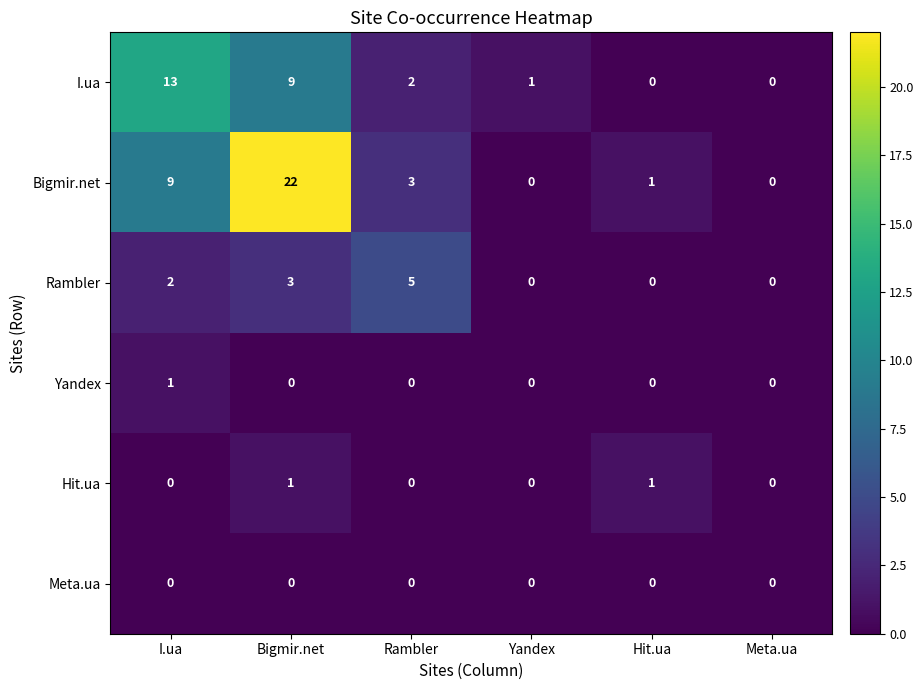

What is the difference between the Rambler values at Bigmir.net and Yandex?

3